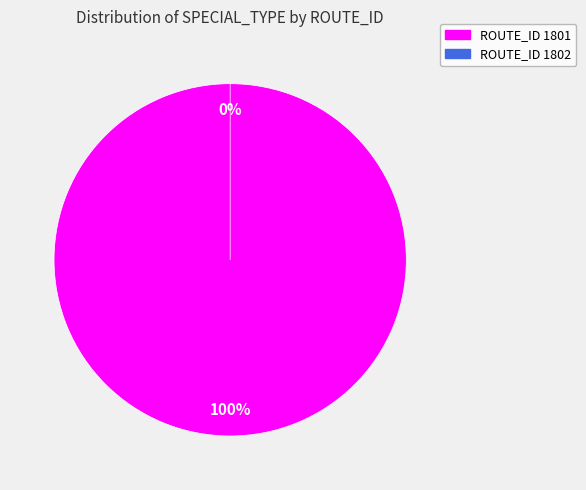

The 1802 (SPECIAL_TYPE=0) slice represents 0% of the pie. True or false?

True